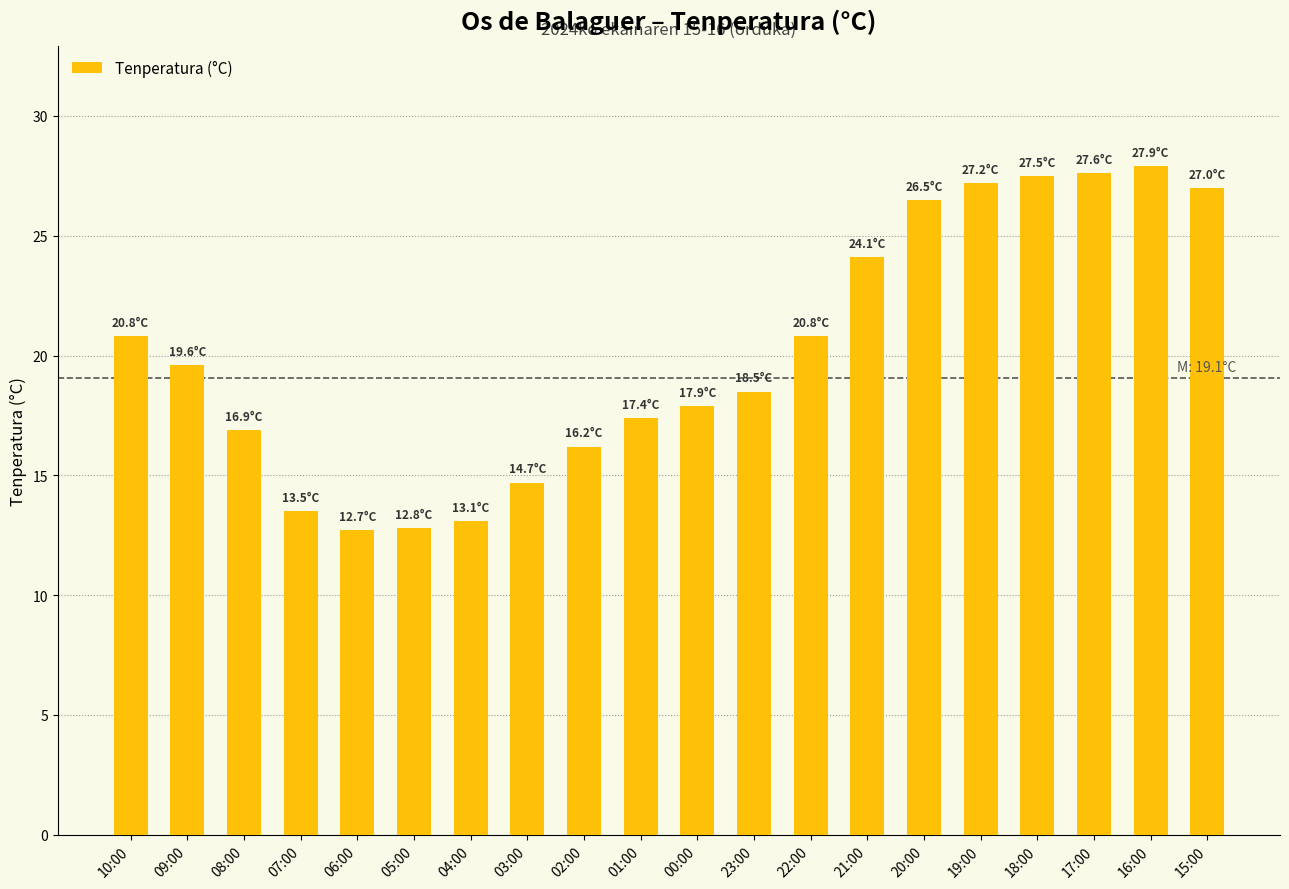

What is the sum of all values?

402.7